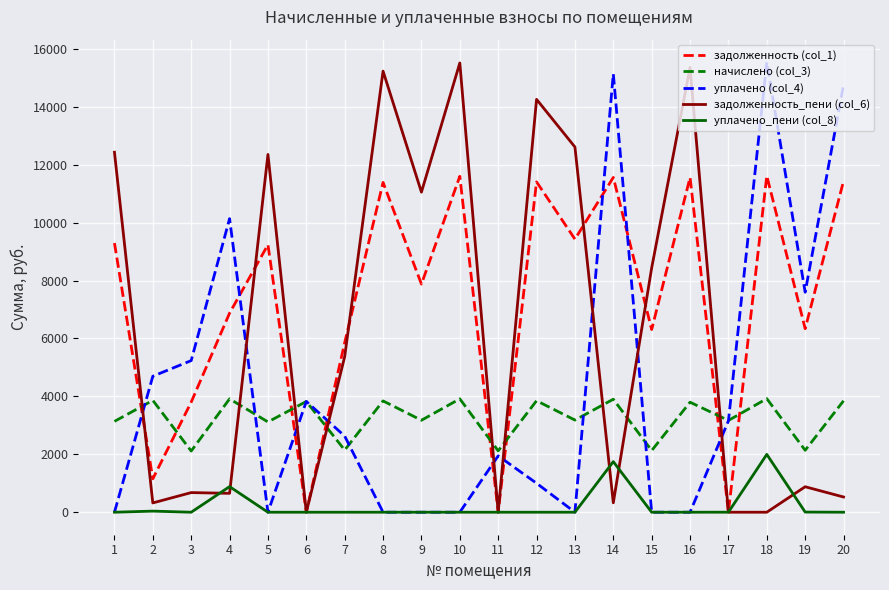

What is the minimum value for начислено (col_3)?

2112.5